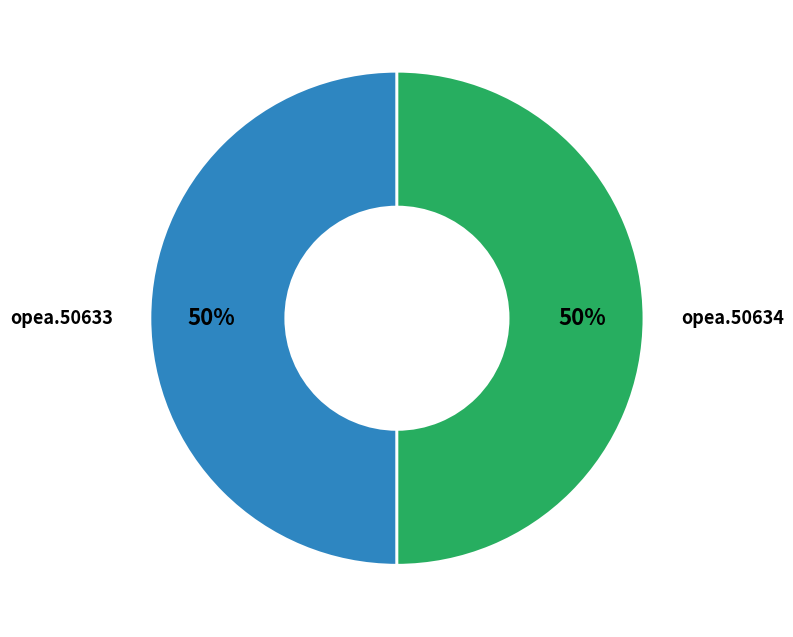

How many slices are in this pie chart?

2